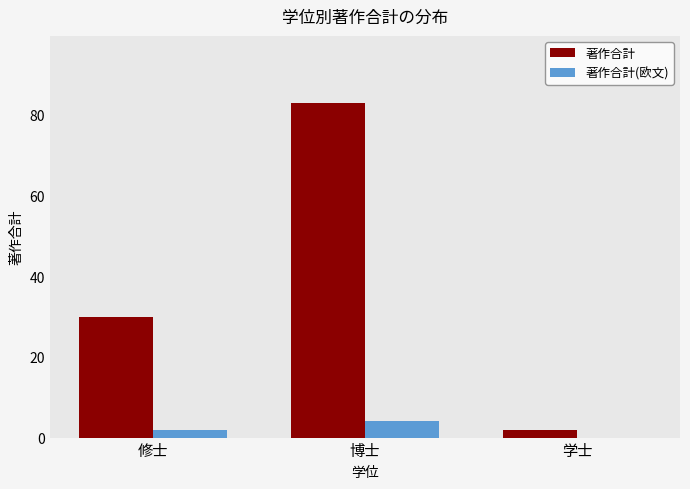

The 著作合計(欧文) series shows 2 at 修士. True or false?

True